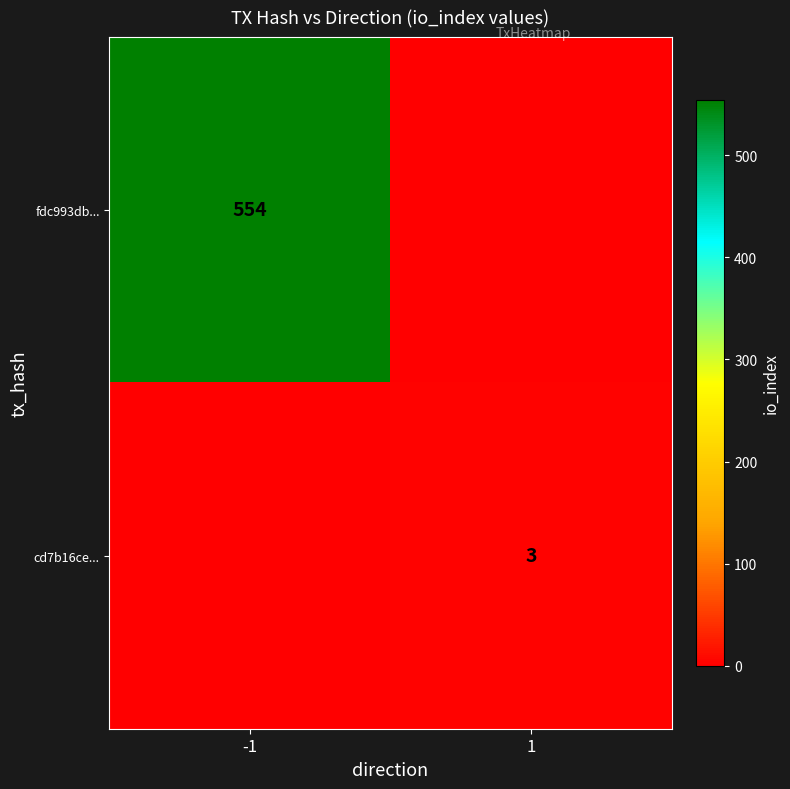

The fdc993db... series shows 554 at -1. True or false?

True